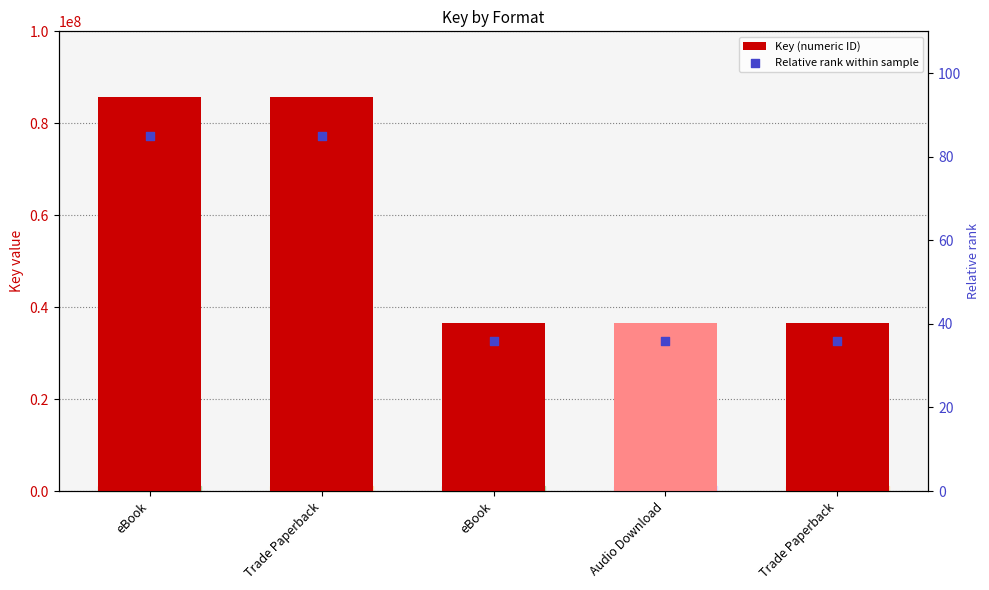

Which series has the largest total across all categories?

Key (numeric ID)